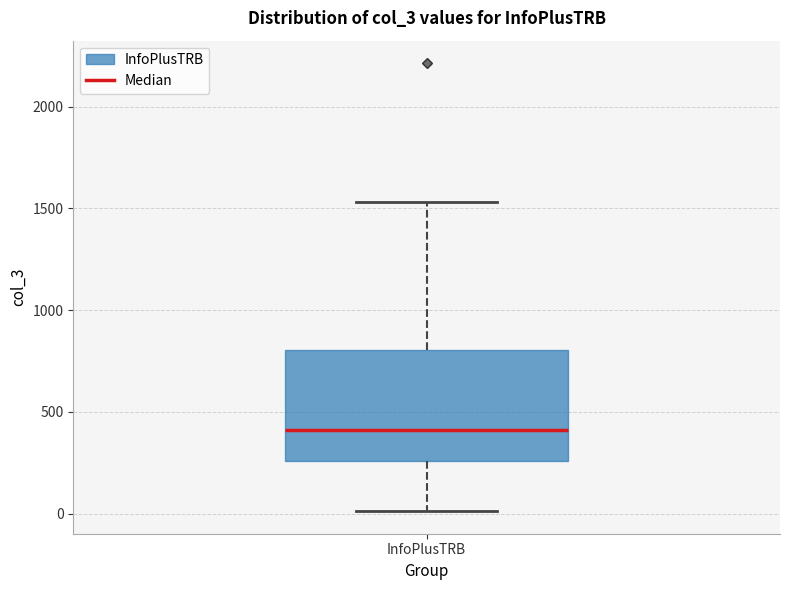

Transcribe this box plot: give where the median line is, the range the box spans, and where the two whiskers end, as read against the y-axis. The values are not printed on the chart, so give them approximately, as read against the axis.

median 400, box 250 to 800, whiskers 0 to 1550